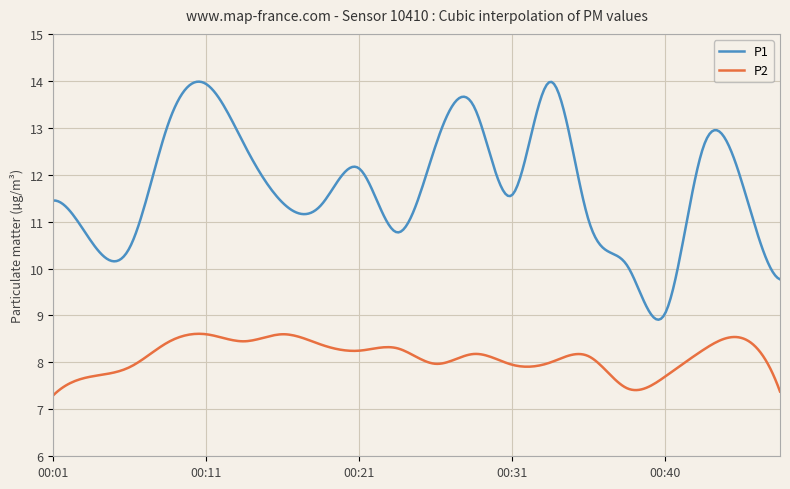

List the series in order of their peak value, lowest first.

P2, P1